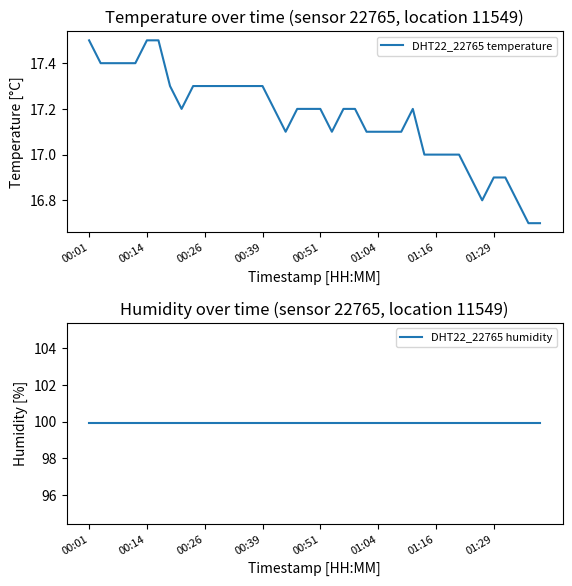

True or false: DHT22_22765 humidity and DHT22_22765 temperature intersect in this chart.

False